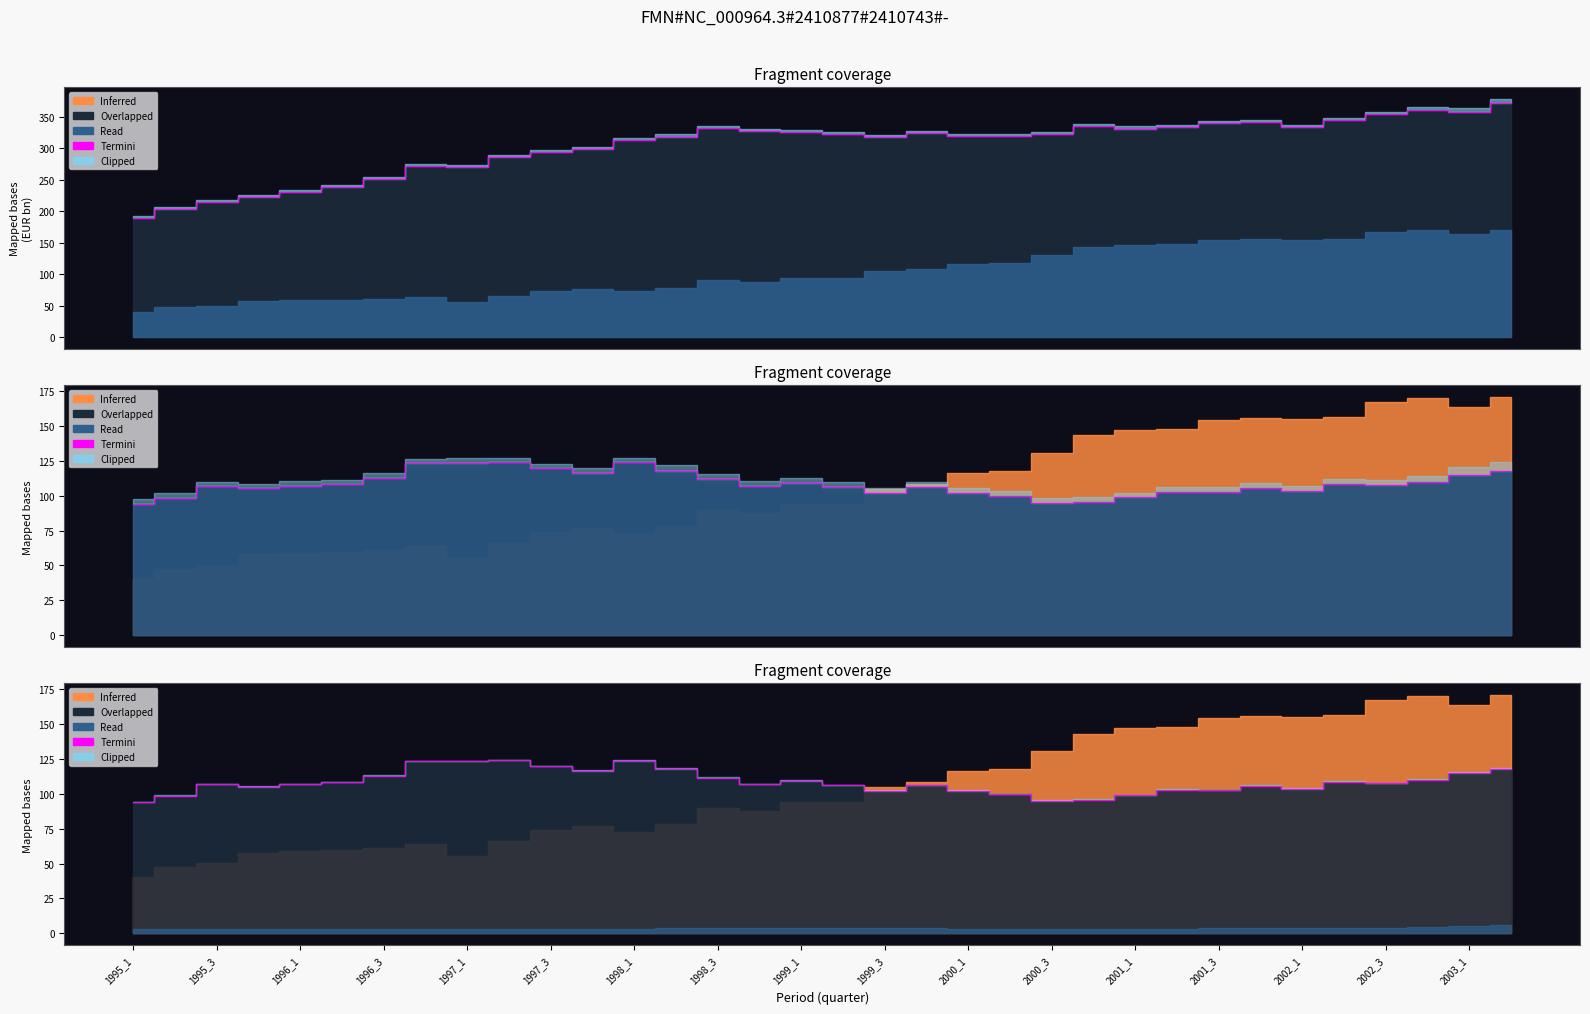

Reading right to left, transcribe all the data shown in this chart.

118.0	115.1	109.8	107.7	108.7	103.7	105.7	102.6	102.9	98.8	95.8	95.0	99.7	102.1	106.1	102.1	106.0	109.2	106.8	111.6	118.0	123.8	116.4	119.7	123.9	123.3	123.2	112.9	108.1	106.9	105.2	106.8	98.6	94.1